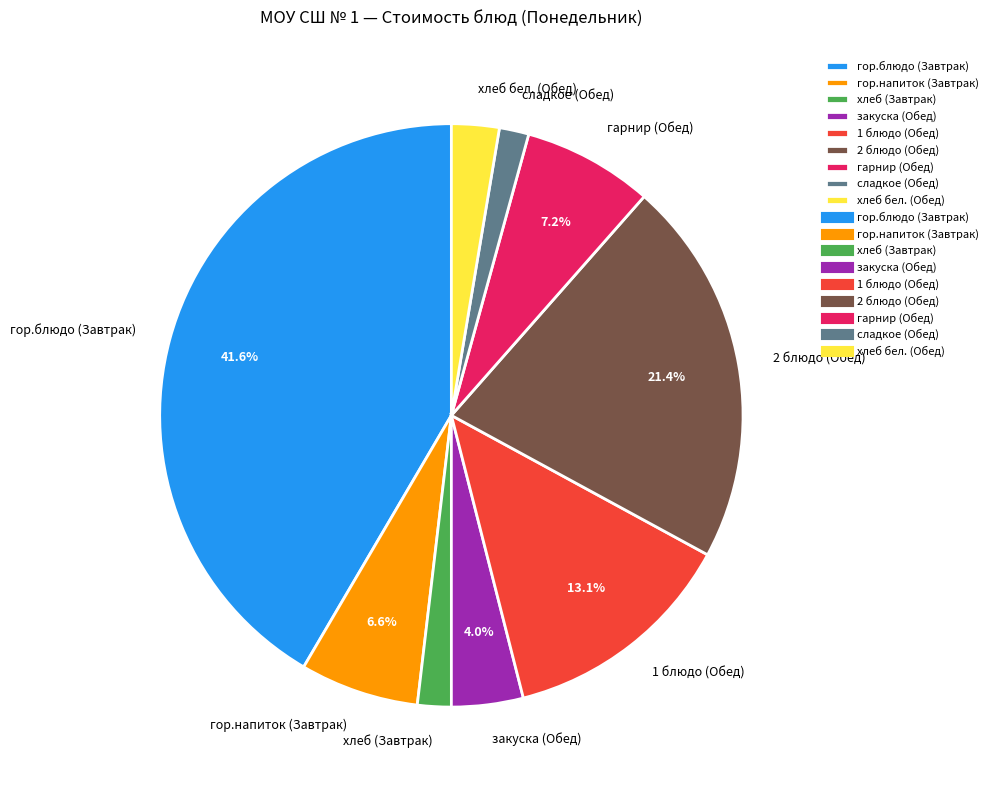

Does any single category account for the majority?

No